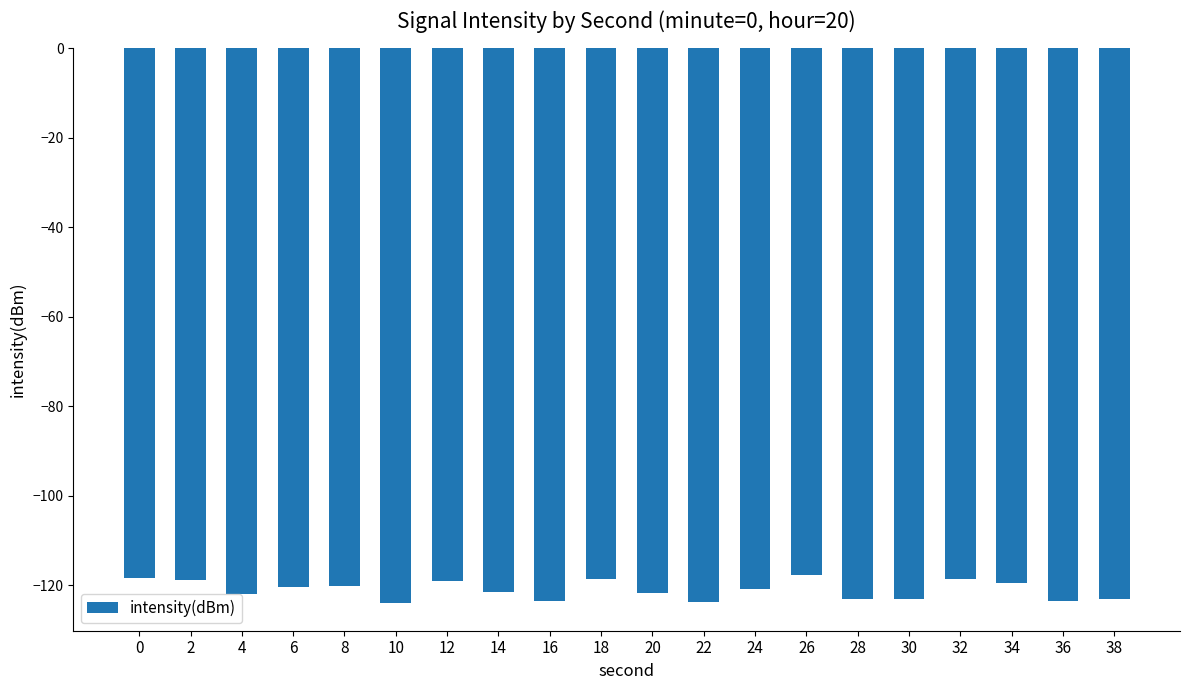

What is the value of the 13th bar from the left?

-121.0